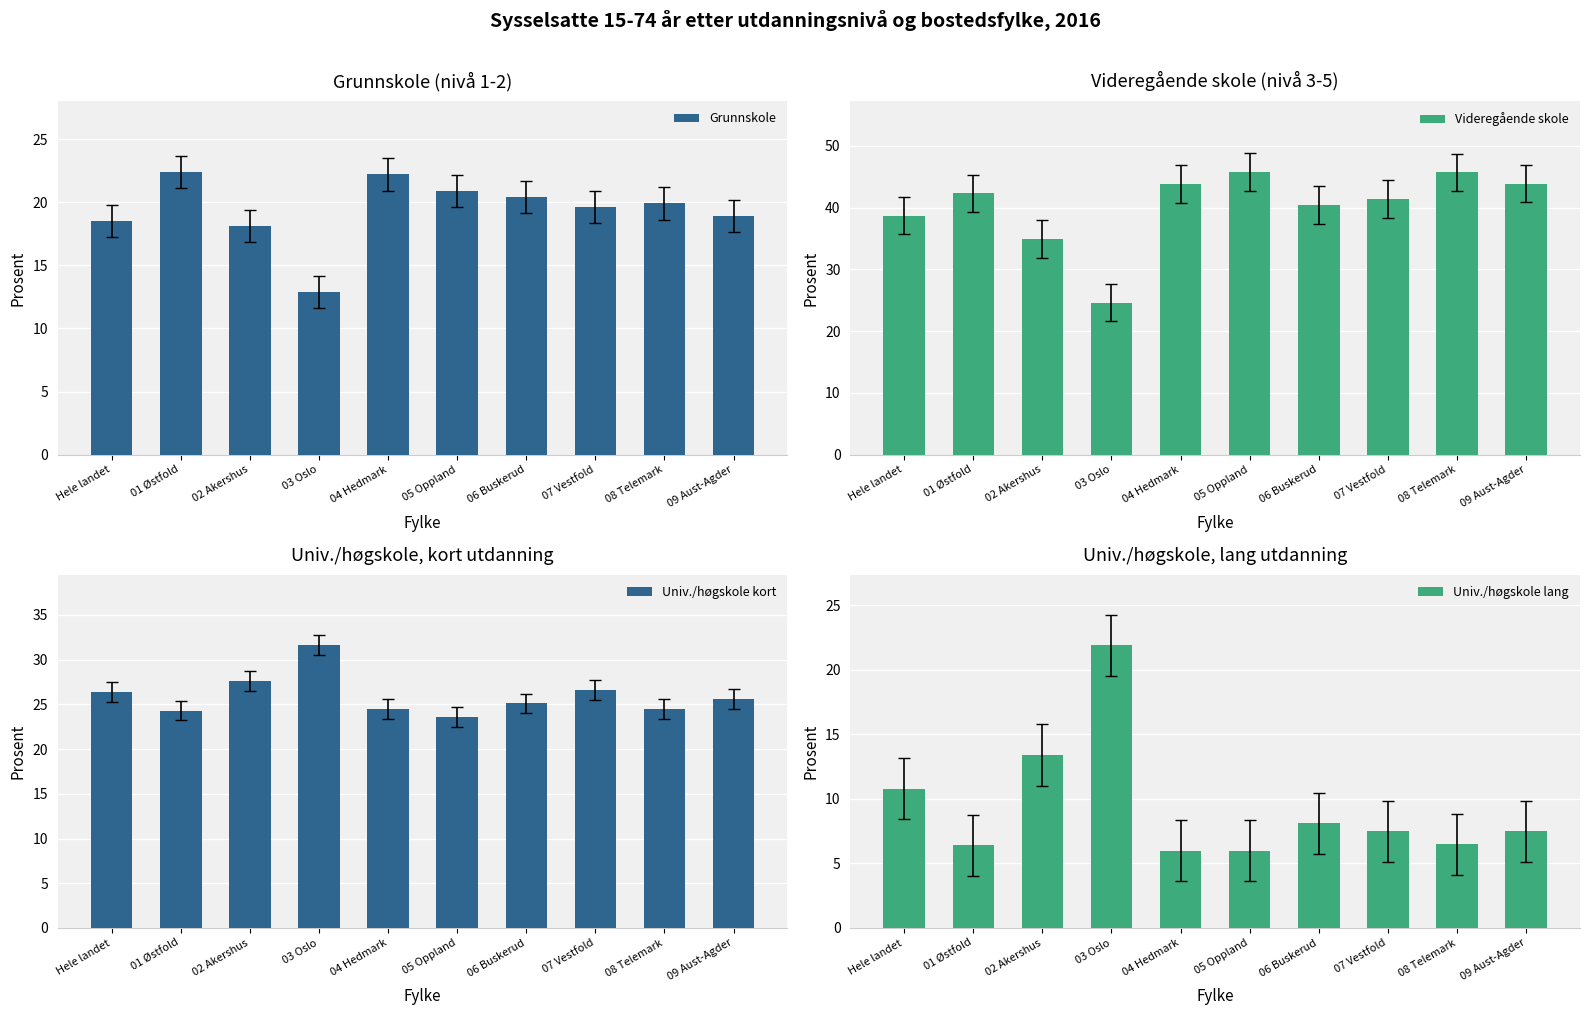

Does the chart contain any negative values?

No